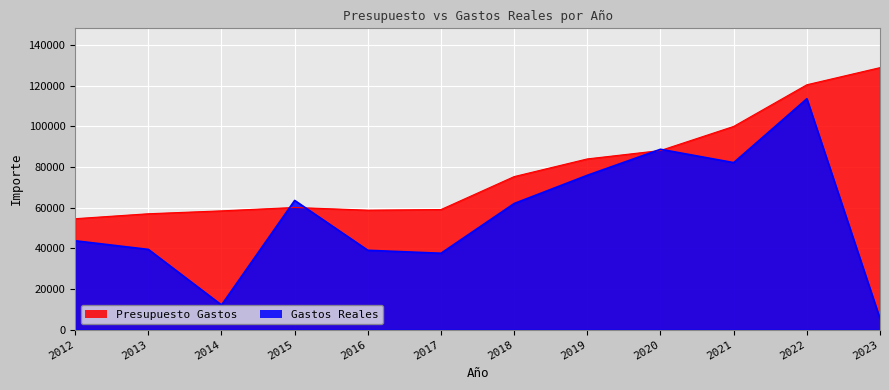

Rank the series by their average value, from highest to lowest.

Presupuesto Gastos, Gastos Reales